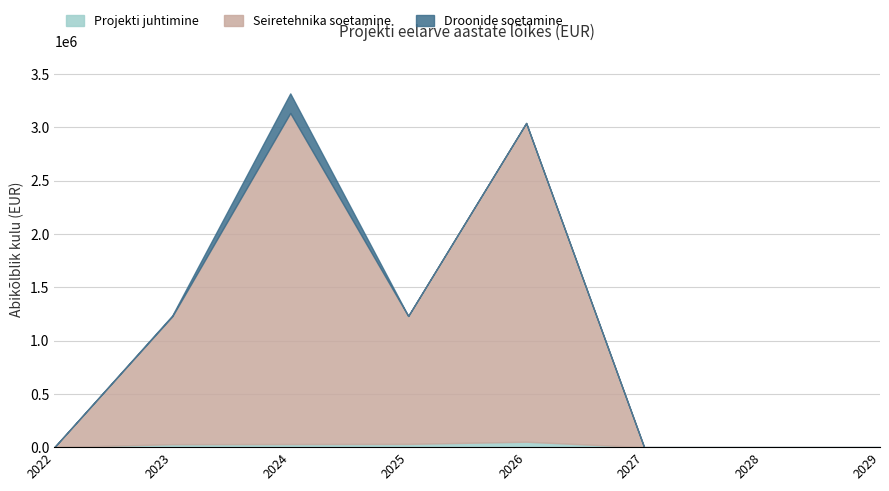

Does the chart display data point markers on the line(s)?

No